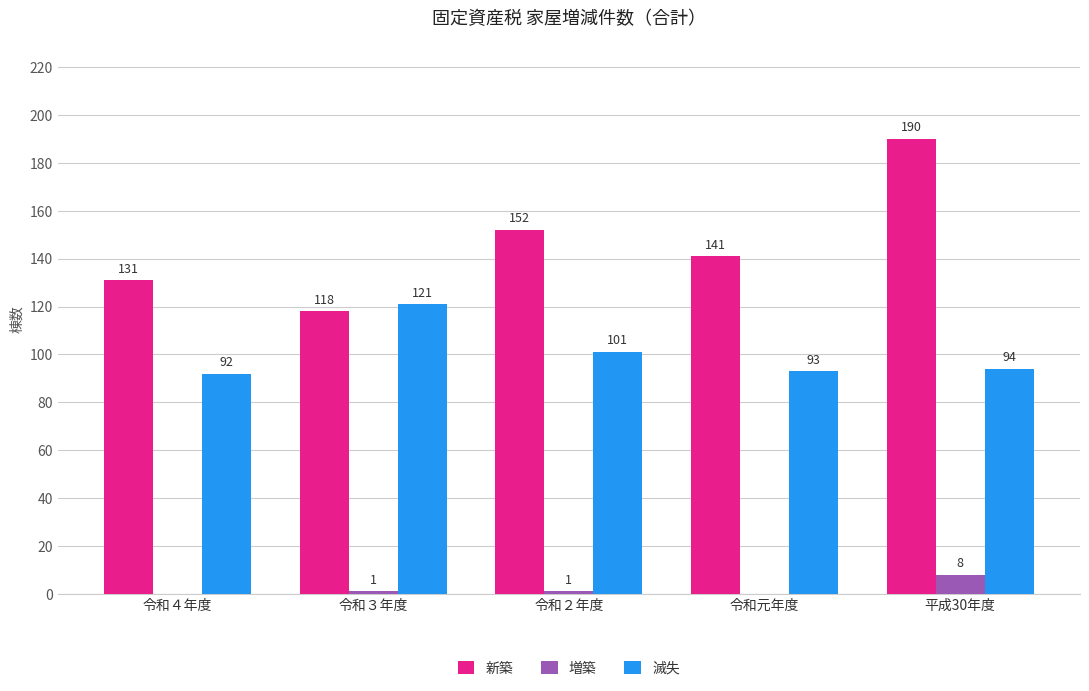

What is the maximum value for 新築?

190